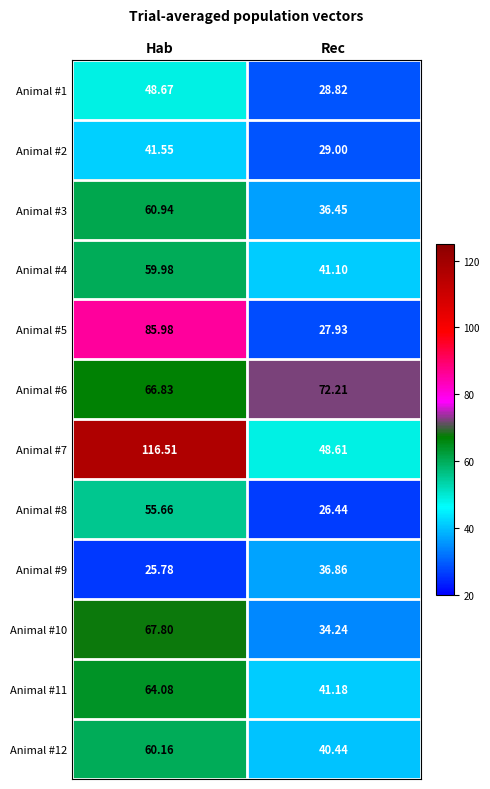

Count the number of data series in this chart.

12